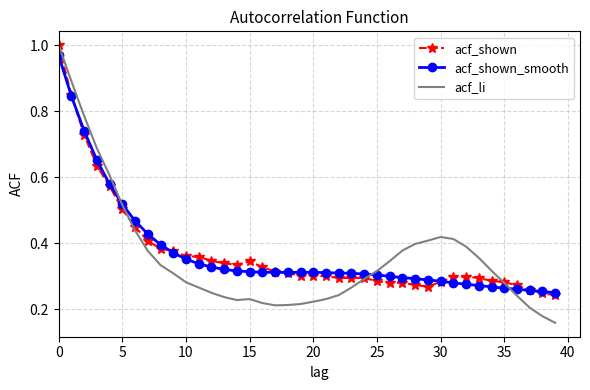

Which series has the largest range (max minus min)?

acf_li